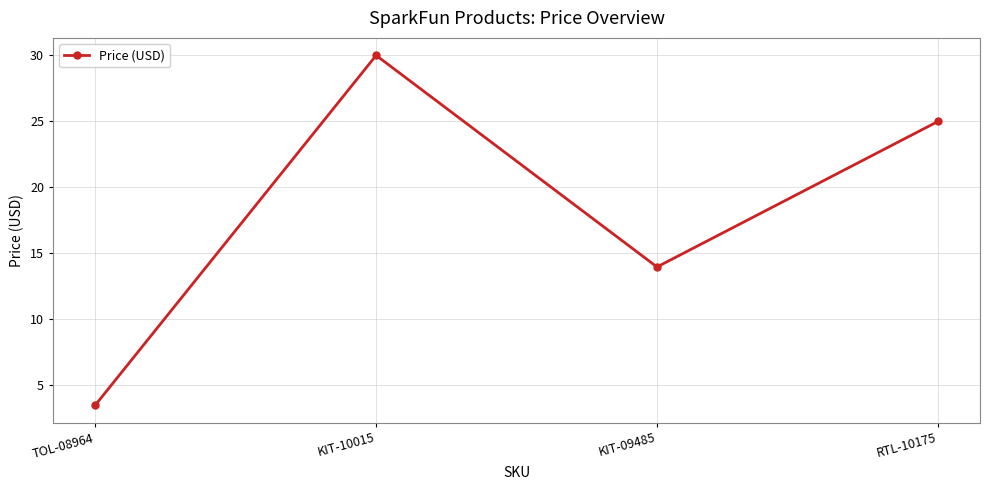

What is the difference between the values at KIT-10015 and RTL-10175?

5.0